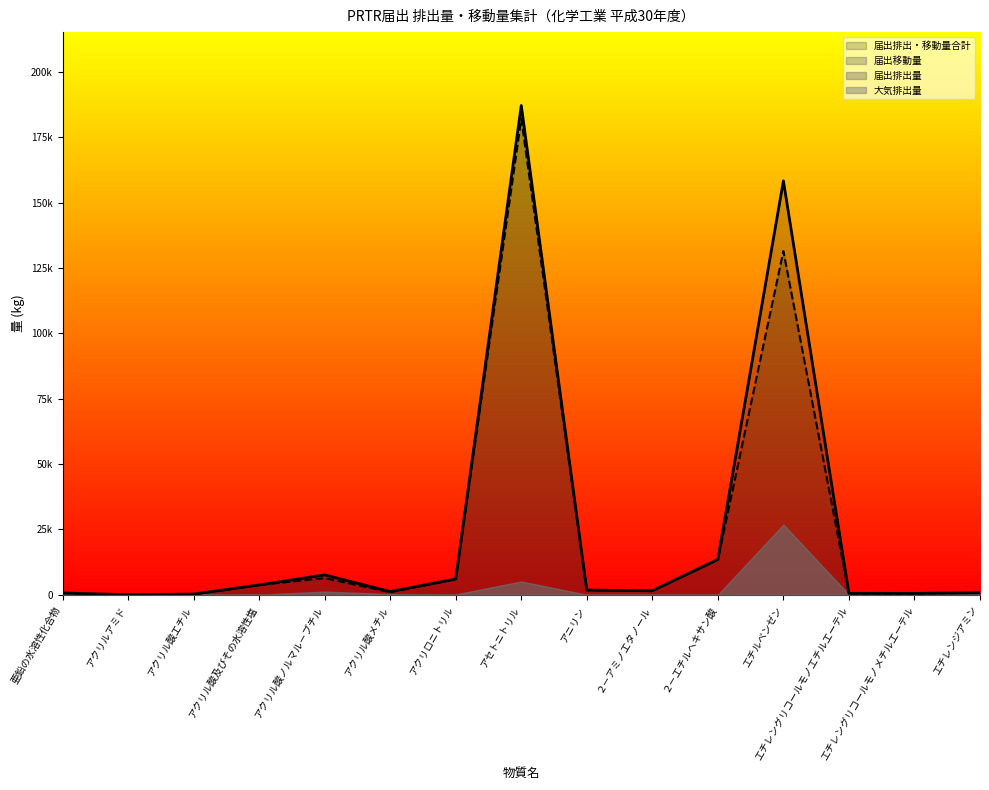

The value of 届出移動量 at アクリロニトリル is 8672. True or false?

False